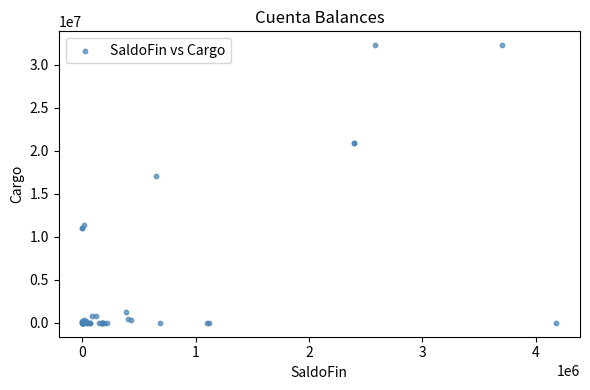

What Y value in the scatter plot is closest to 16126919?

17011593.2